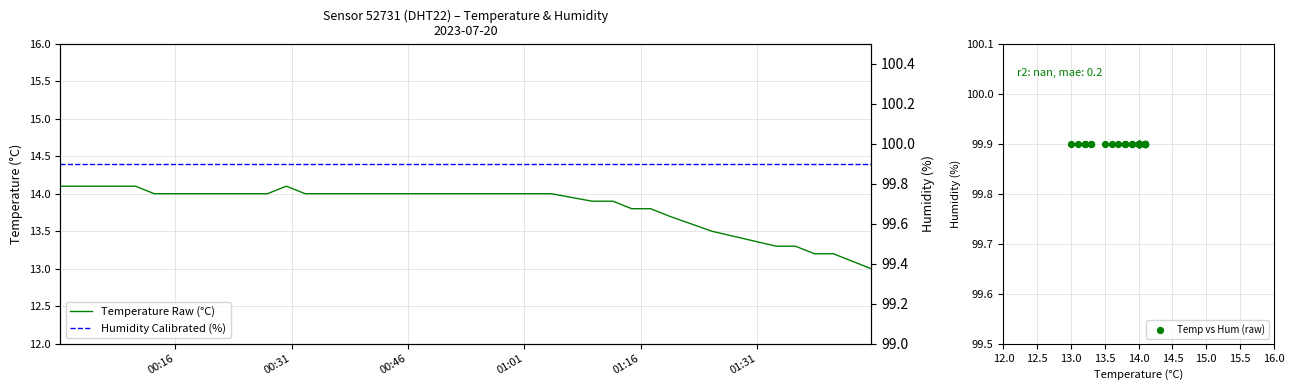

Which series has the largest total across all categories?

Temp vs Hum (raw)